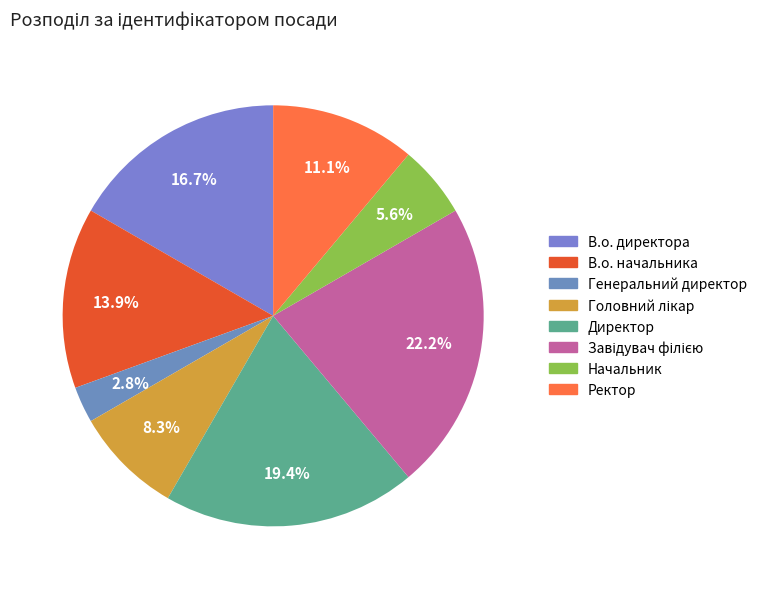

Which category has the smallest portion of the pie?

Генеральний директор